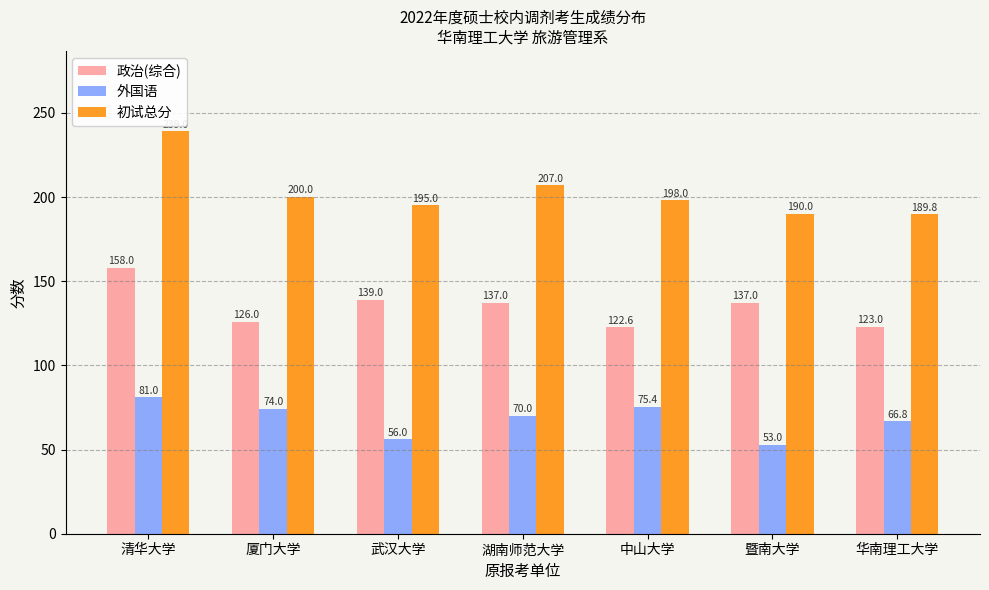

Which series has the widest spread of values?

初试总分